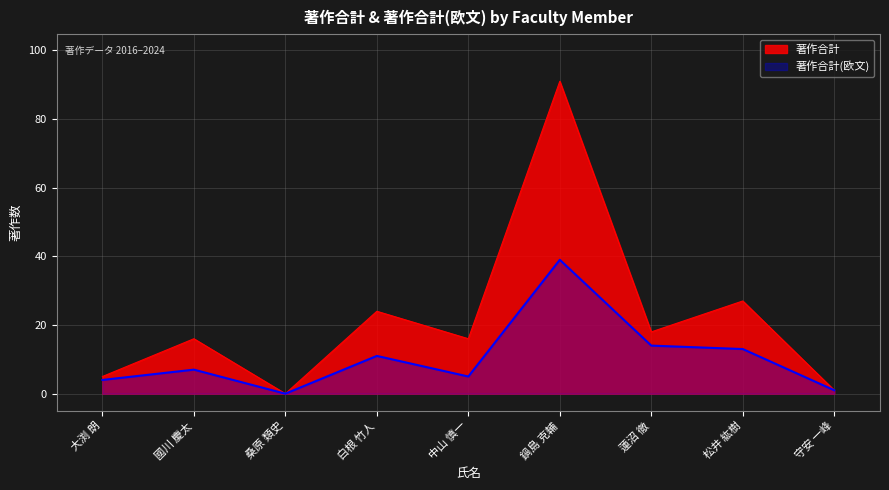

List the series in order of their peak value, lowest first.

著作合計(欧文), 著作合計